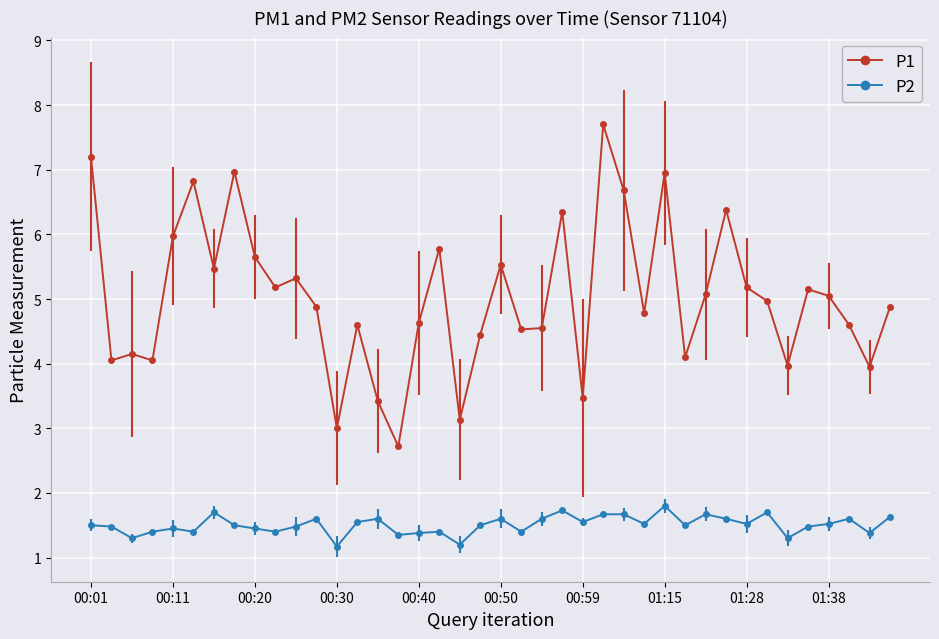

What is the maximum value shown in the chart?

7.7